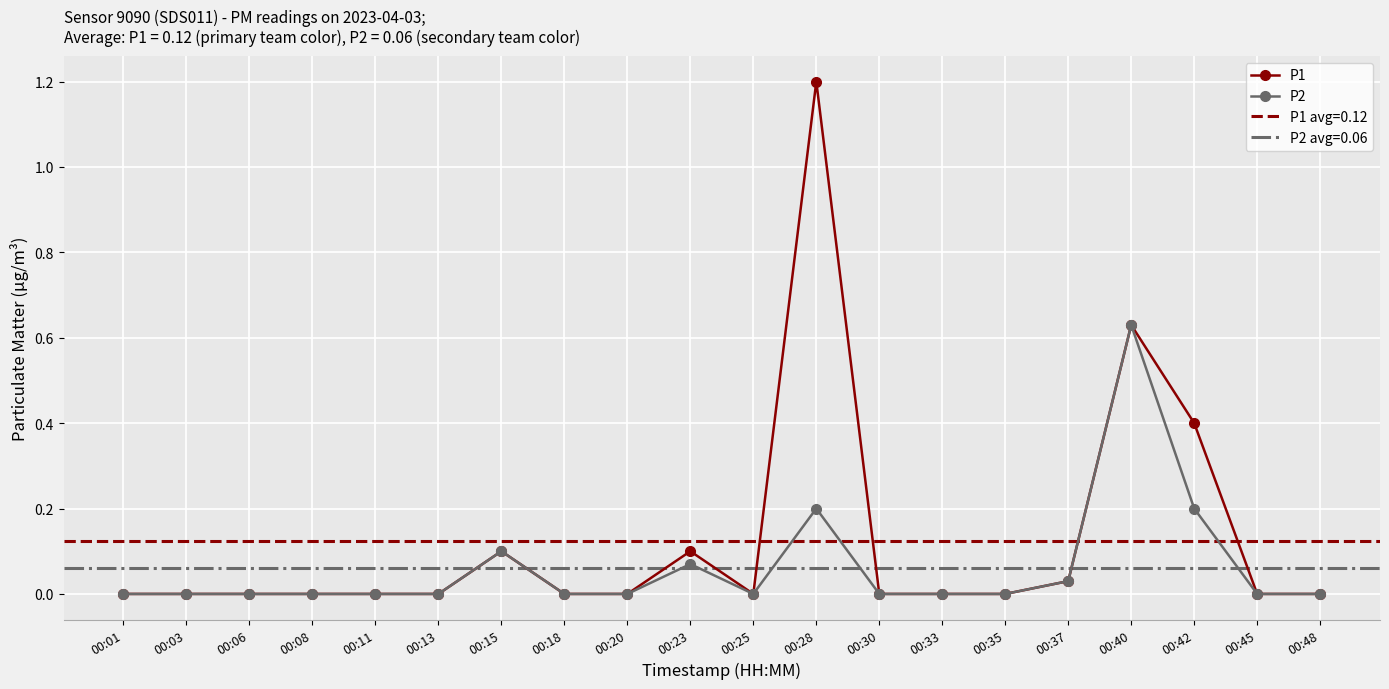

Which series has the largest total across all categories?

P1